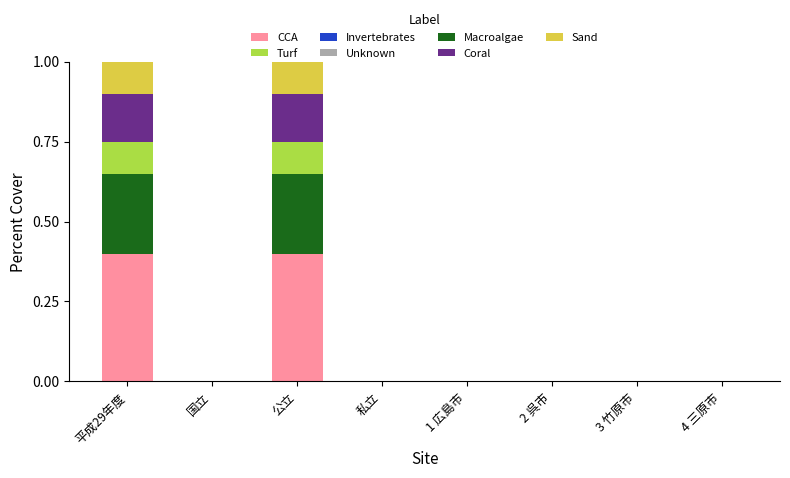

What is the total value across all series at 平成29年度?

1.0